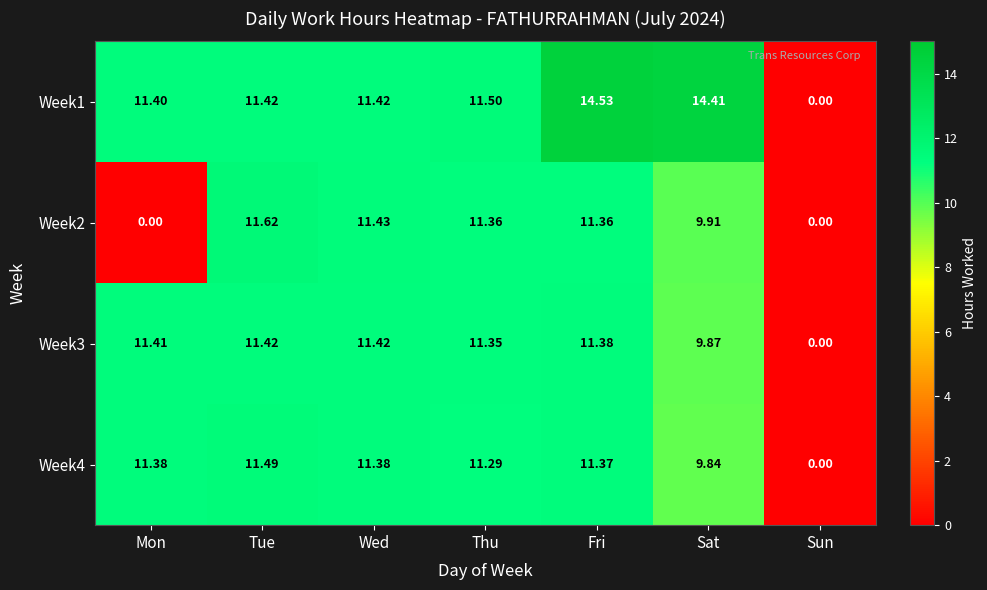

Which category has the highest value across all series?

Fri